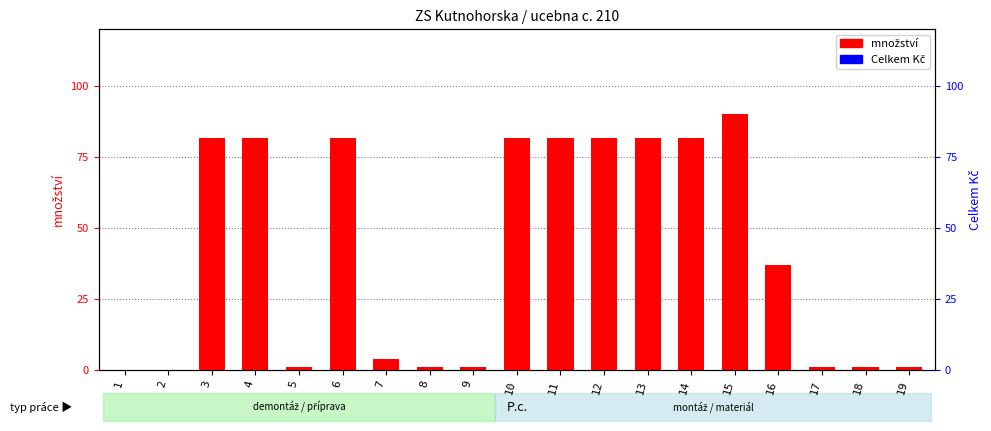

How many values in množství are above zero?

17